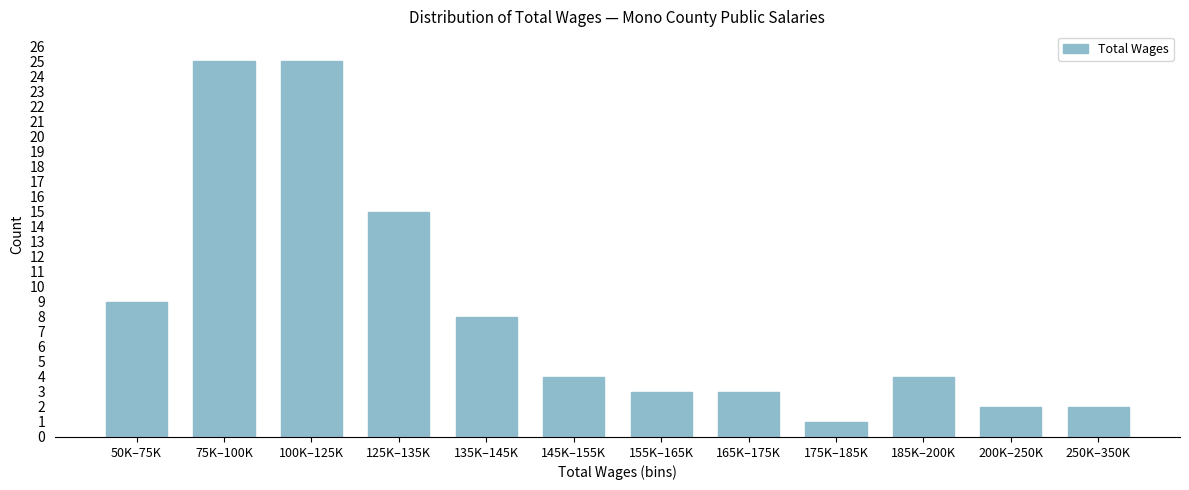

Reading left to right, transcribe all the data shown in this chart.

50K–75K=9	75K–100K=25	100K–125K=25	125K–135K=15	135K–145K=8	145K–155K=4	155K–165K=3	165K–175K=3	175K–185K=1	185K–200K=4	200K–250K=2	250K–350K=2